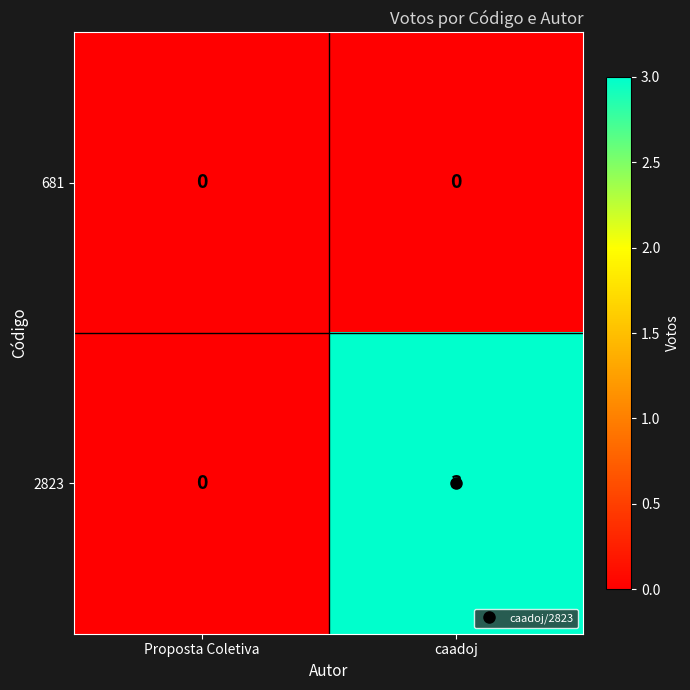

Which series changed the most between Proposta Coletiva and caadoj?

2823